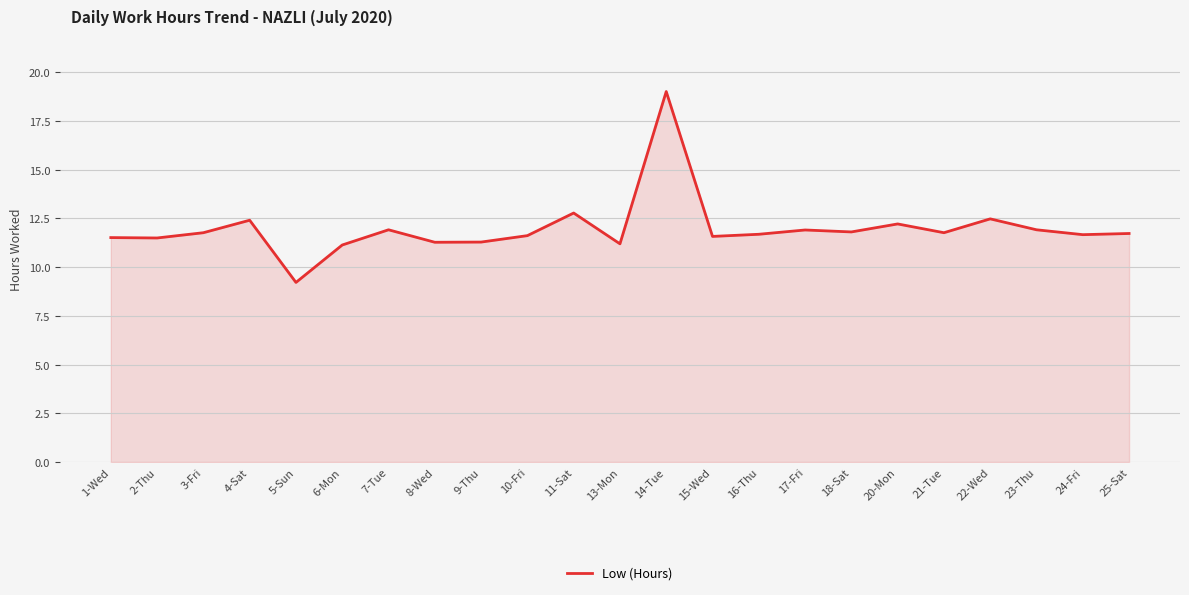

What is the ratio of the value at 5-Sun to the value at 20-Mon?

0.8